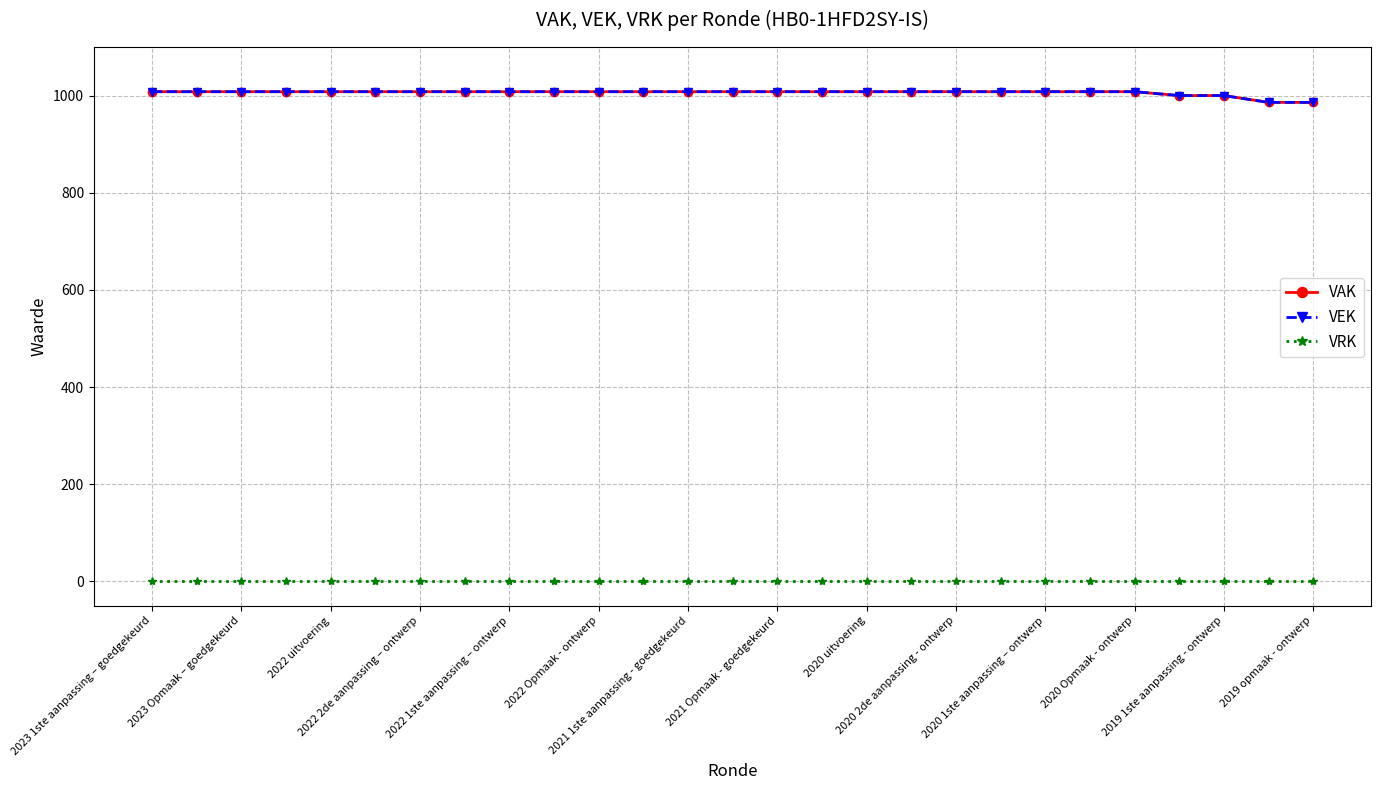

True or false: VEK and VRK intersect in this chart.

False